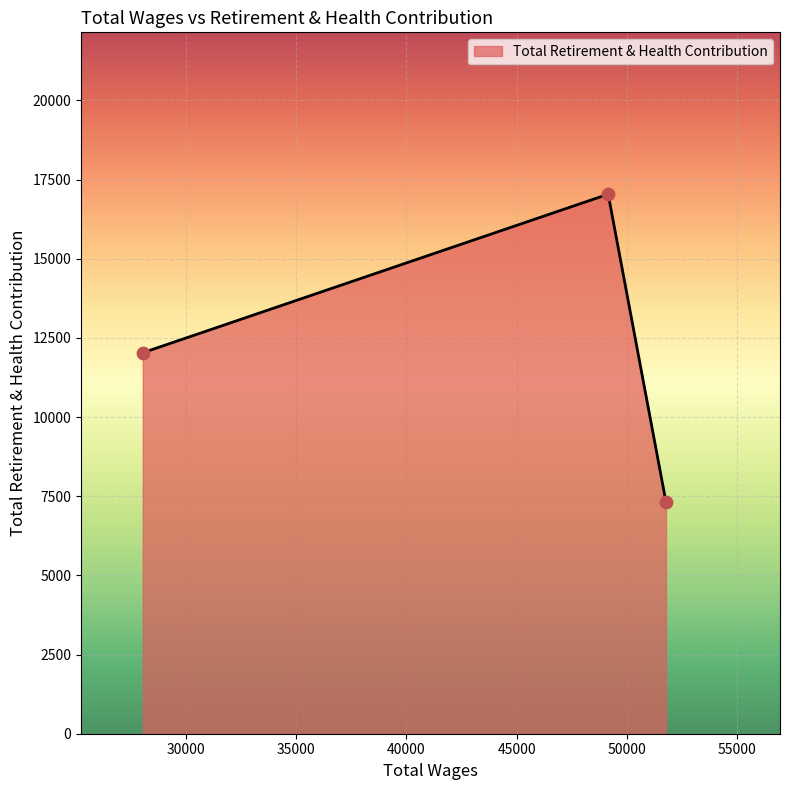

What is the difference between the maximum and minimum values?

9714.8